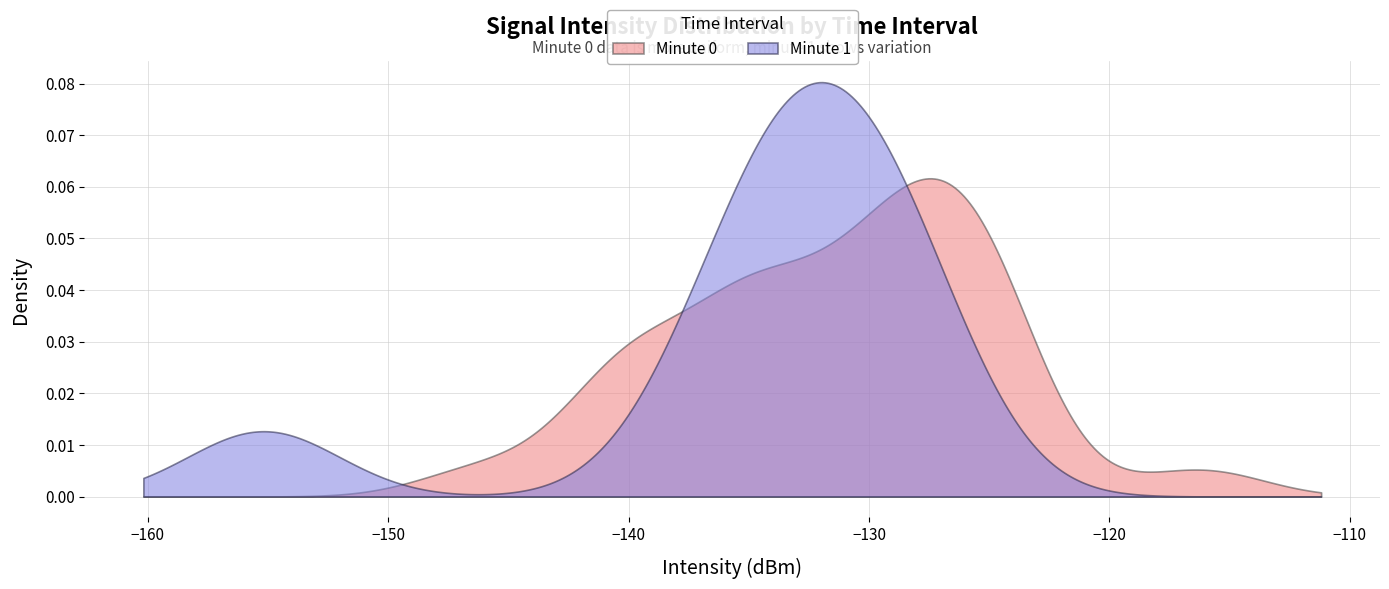

What is the difference between the values at 17 and 5?

4.9